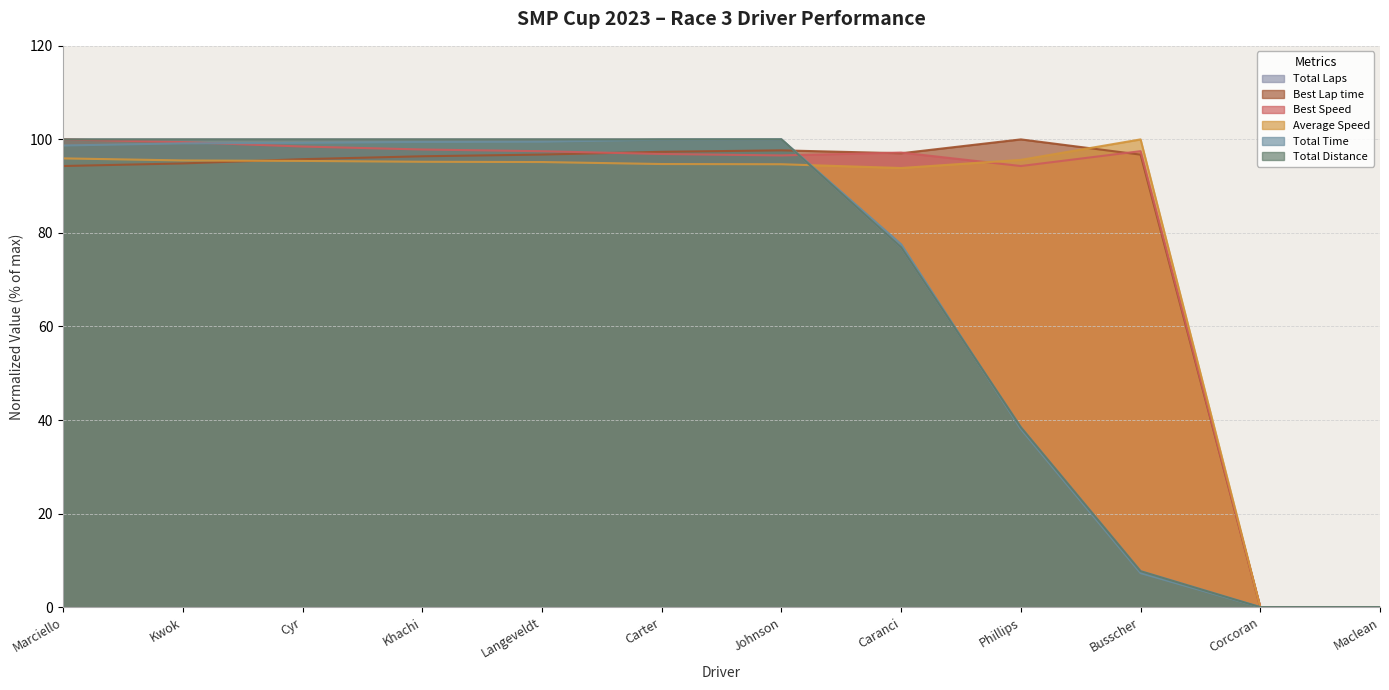

At which category does Best Lap time reach its first local peak?

Johnson